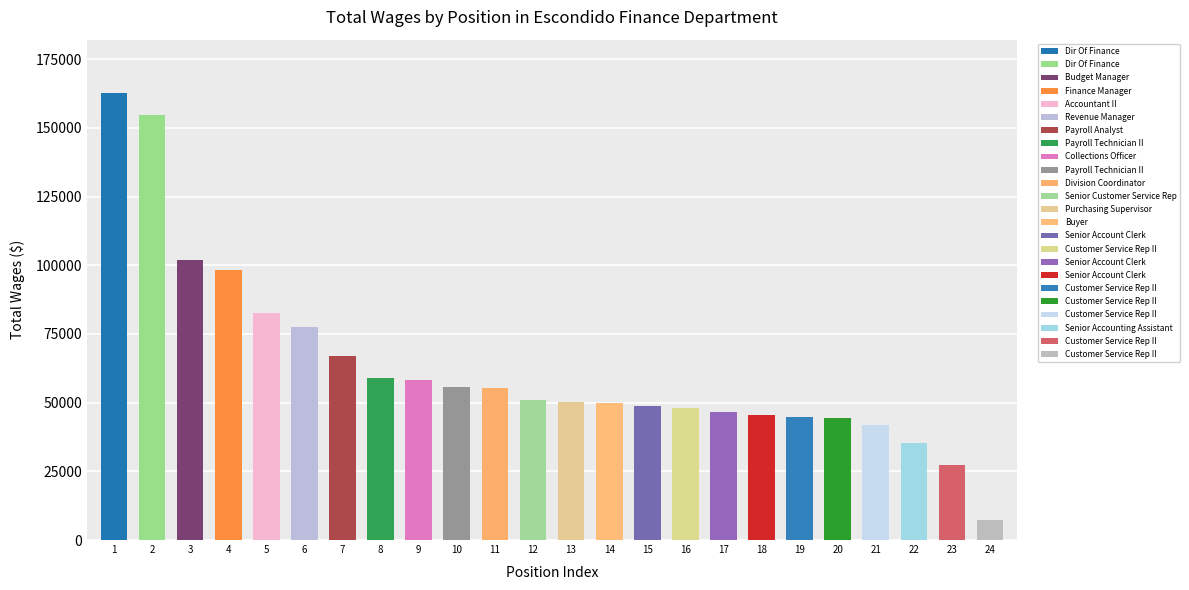

What is the ratio of the value at 20 to the value at 24?

6.1